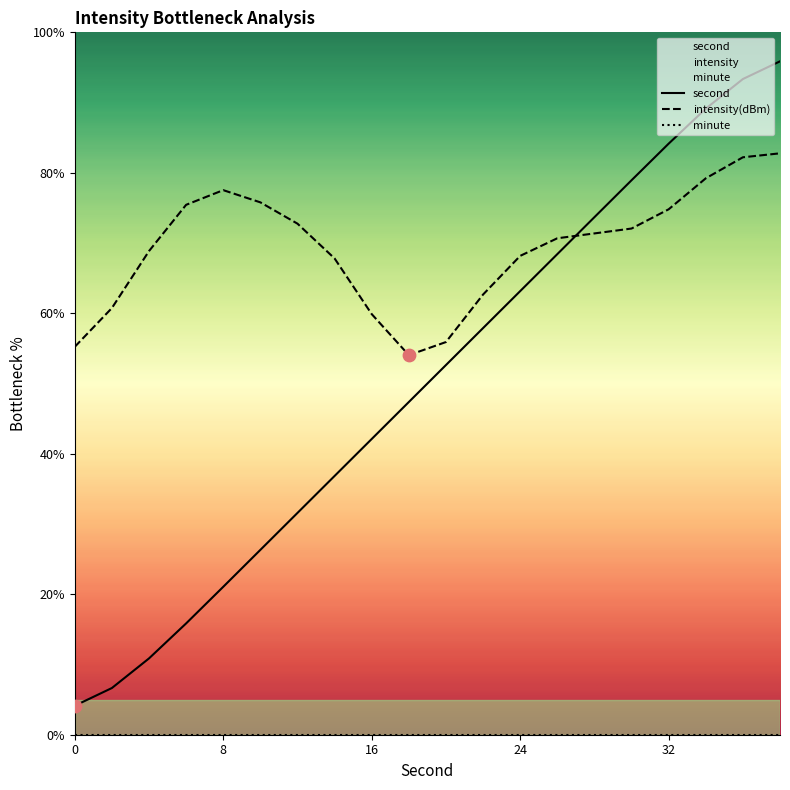

Is the value of second at 18 greater than the value of intensity(dBm) at 10?

Yes